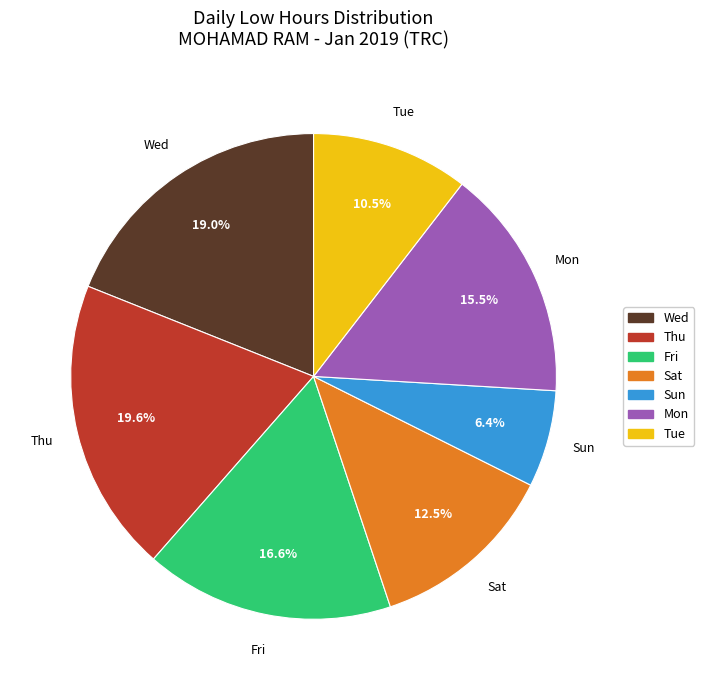

Is there any slice that represents more than half of the pie?

No